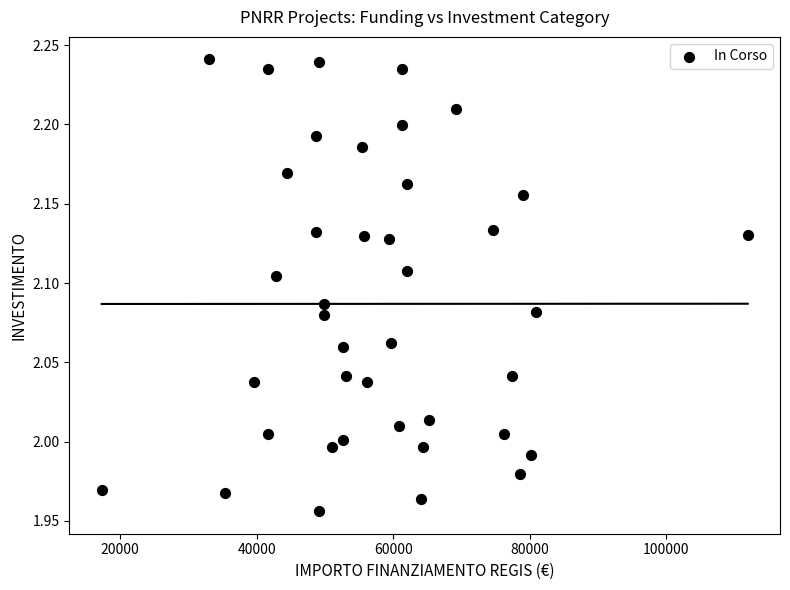

What is the range of X values (max minus min)?

94665.7